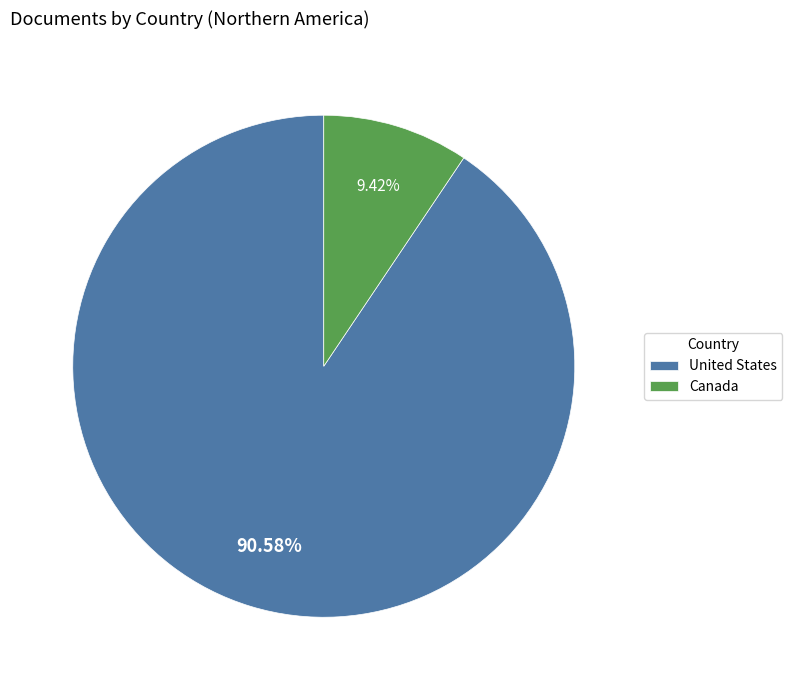

Between Canada and United States, which is larger?

United States